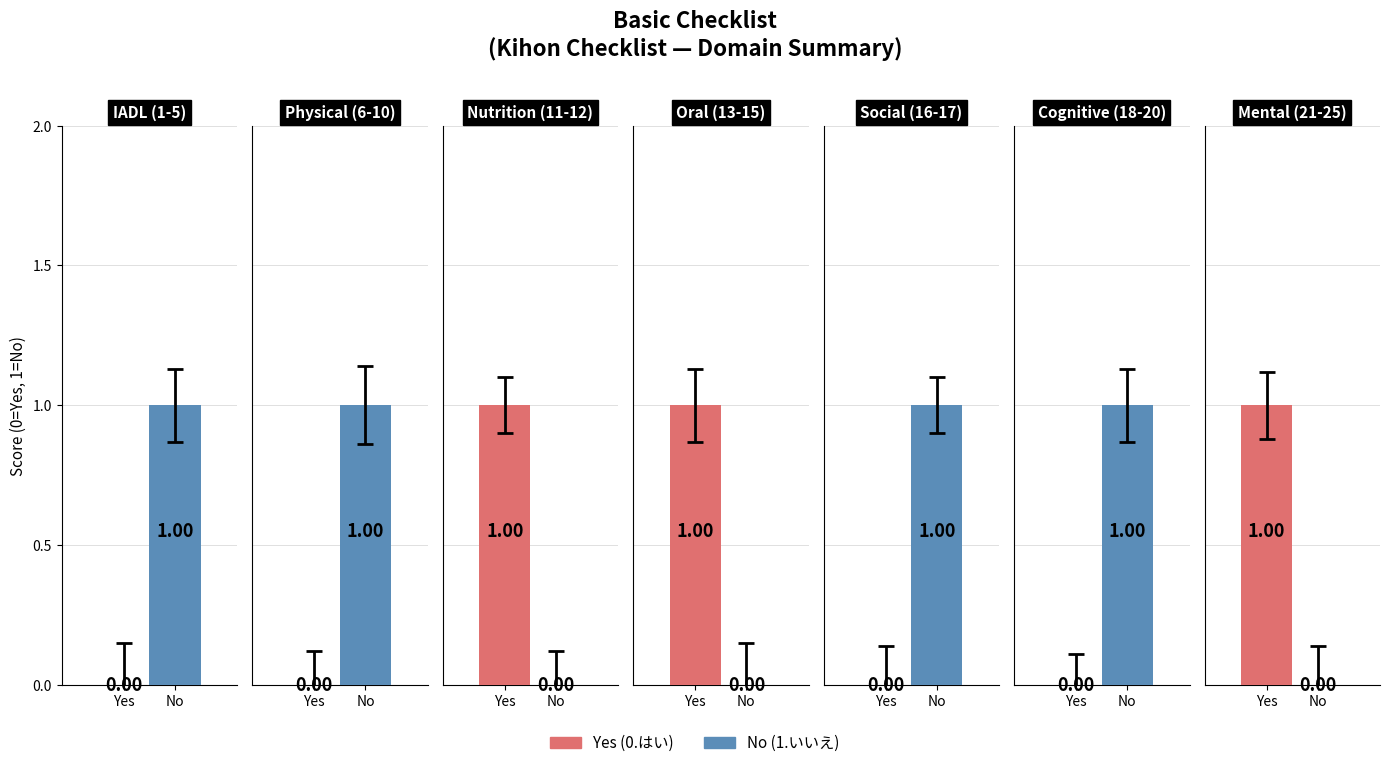

Reading left to right, list all the values displayed in this chart.

Yes (0.はい): 0=0	1=0	2=1	3=1	4=0	5=0	6=1
No (1.いいえ): 0=1	1=1	2=0	3=0	4=1	5=1	6=0